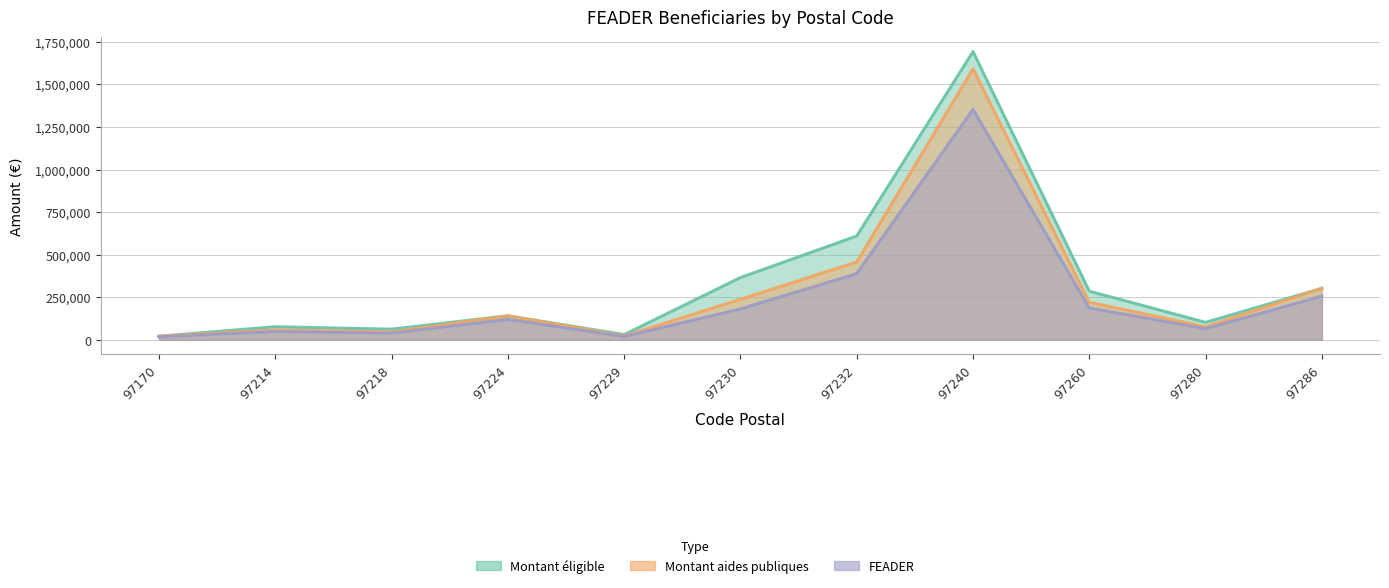

What are all the series names shown in the legend?

Montant éligible, Montant aides publiques, FEADER